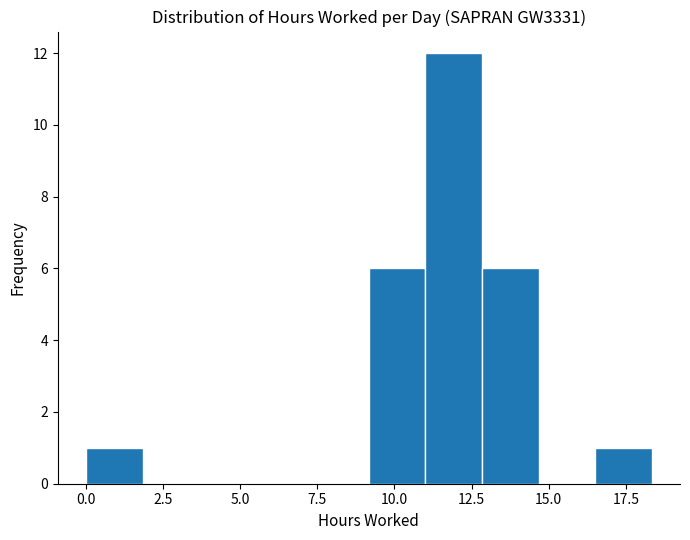

Around what value on the x-axis is the tallest bar? Give the approximate position of its centre, as read against the axis.

12.0